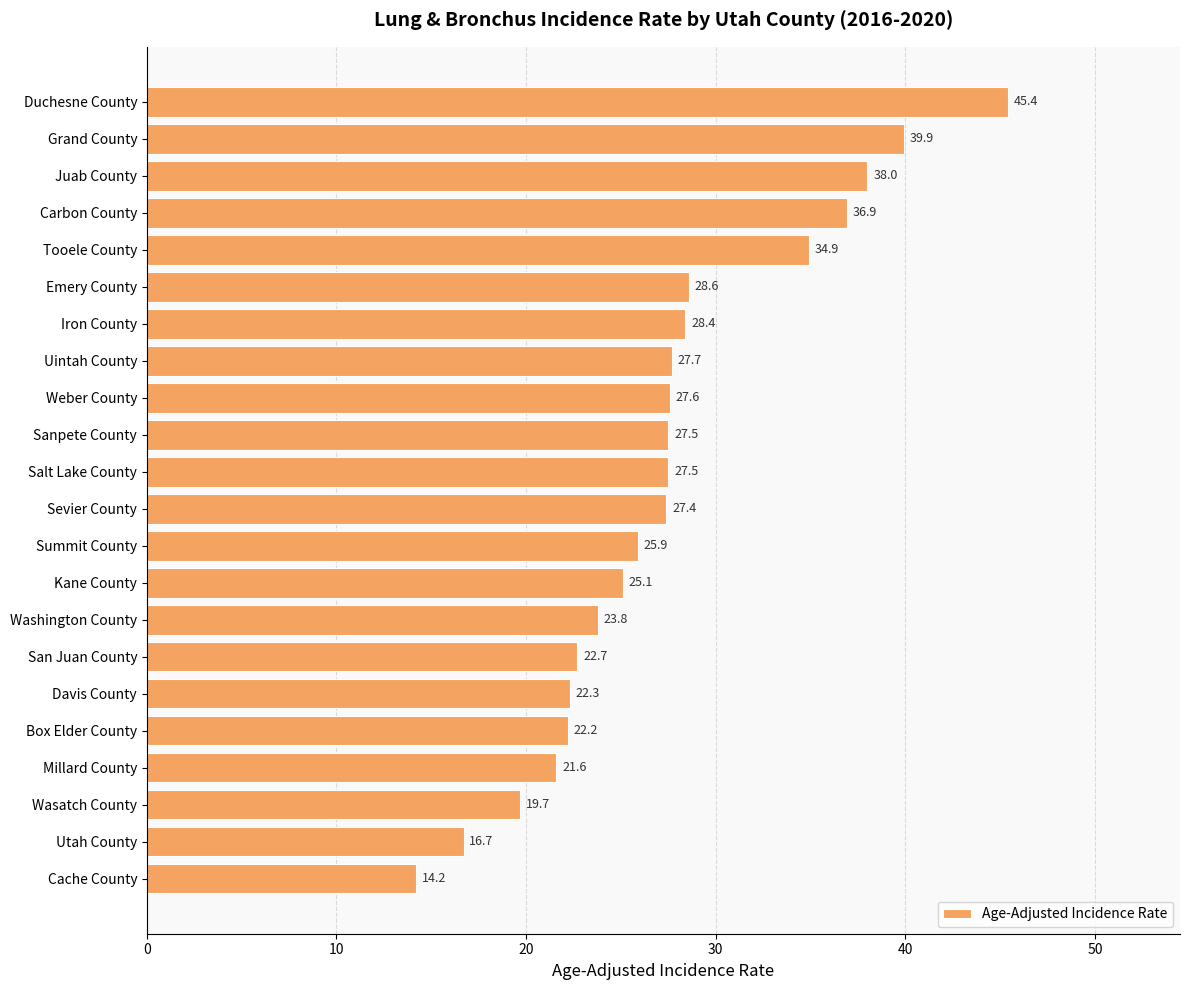

Reading top to bottom, what are all the values shown in this chart?

45.4	39.9	38.0	36.9	34.9	28.6	28.4	27.7	27.6	27.5	27.5	27.4	25.9	25.1	23.8	22.7	22.3	22.2	21.6	19.7	16.7	14.2